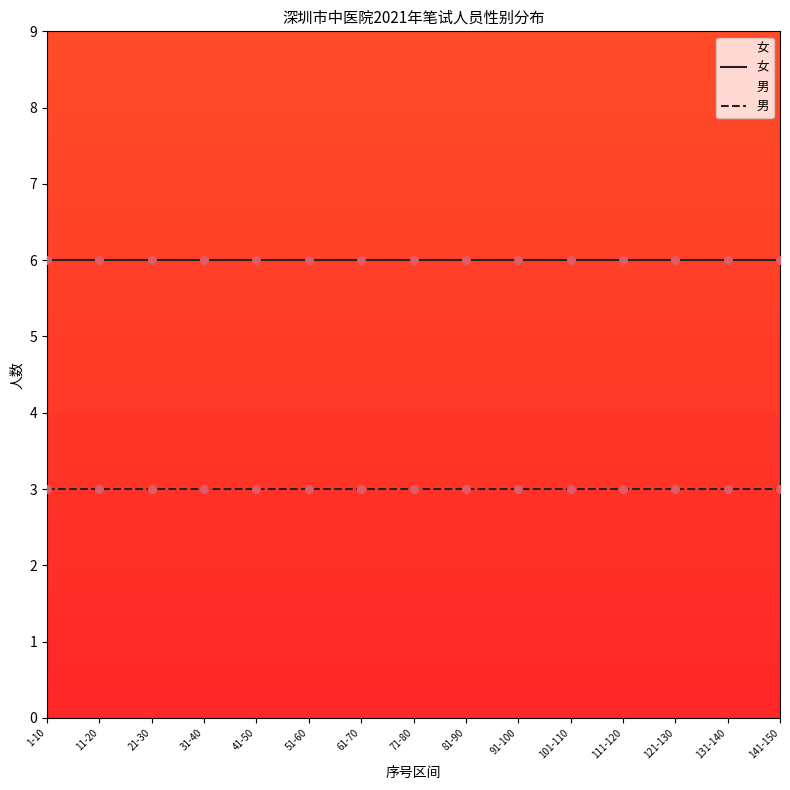

Which series has the largest Y range (max minus min)?

女